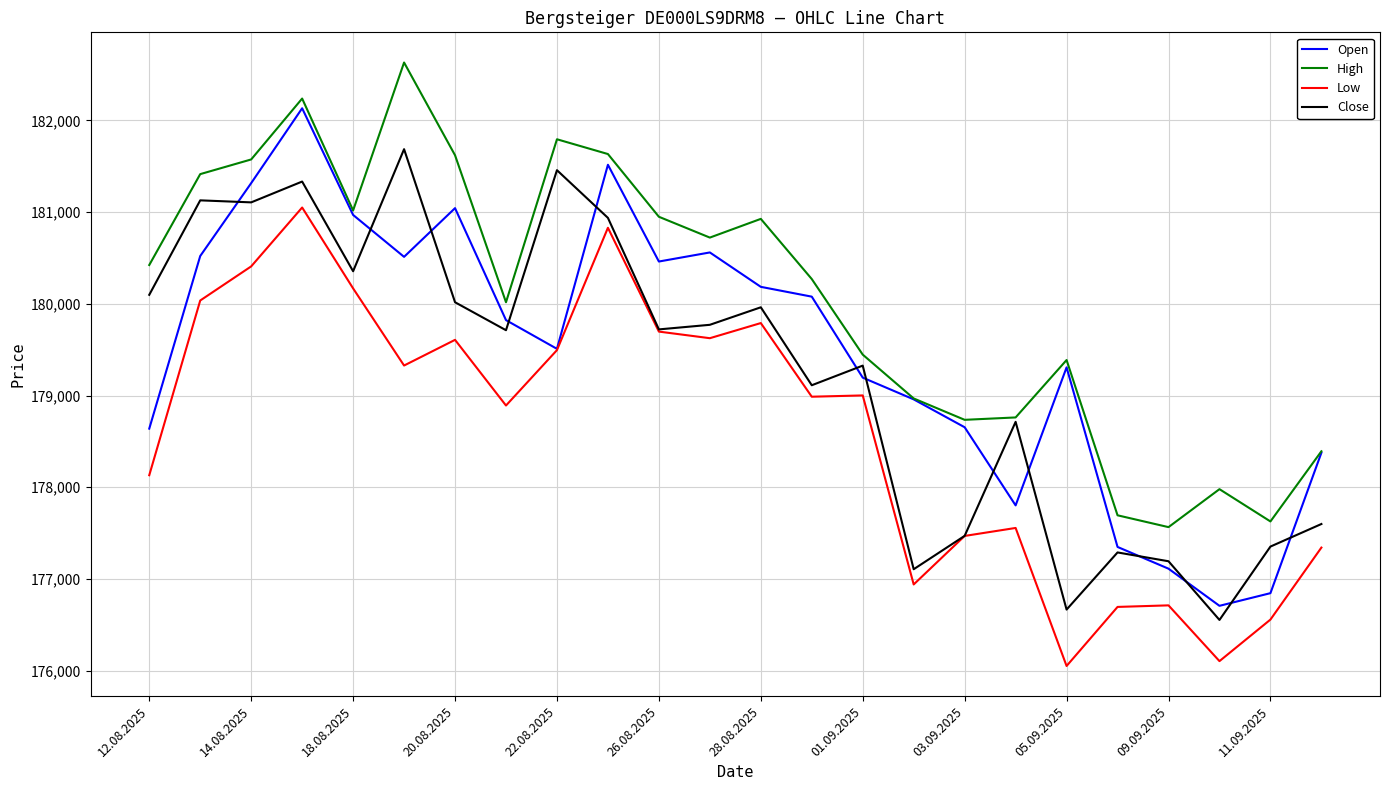

Does the chart display data point markers on the line(s)?

No